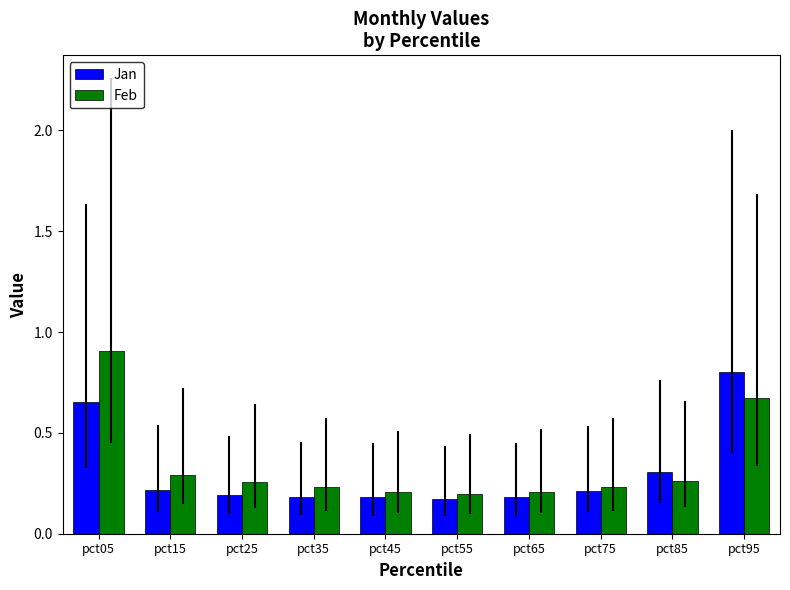

Are the bars grouped side by side (vs. stacked)?

Yes